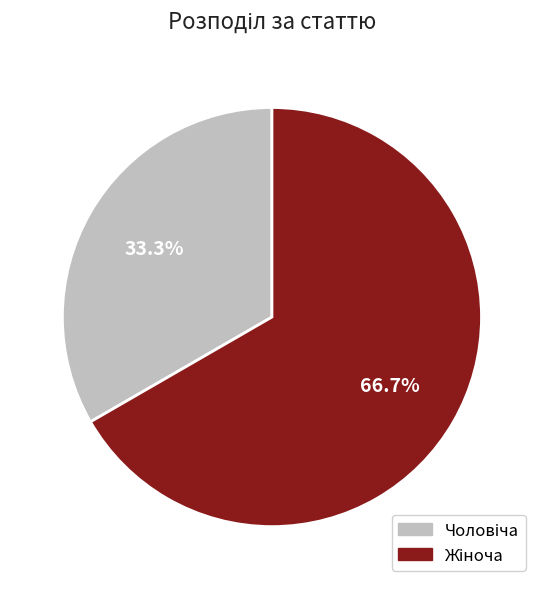

Does any single category account for the majority?

Yes